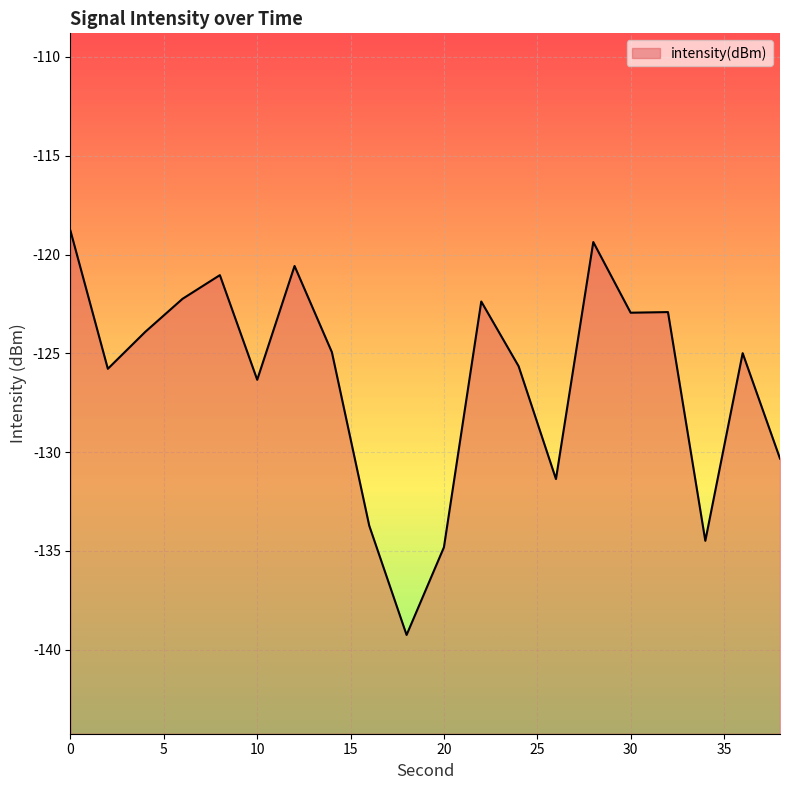

Reading right to left, transcribe all the data shown in this chart.

-130.3	-125.0	-134.5	-122.9	-122.9	-119.4	-131.4	-125.7	-122.4	-134.8	-139.3	-133.7	-124.9	-120.6	-126.3	-121.0	-122.2	-123.9	-125.8	-118.8